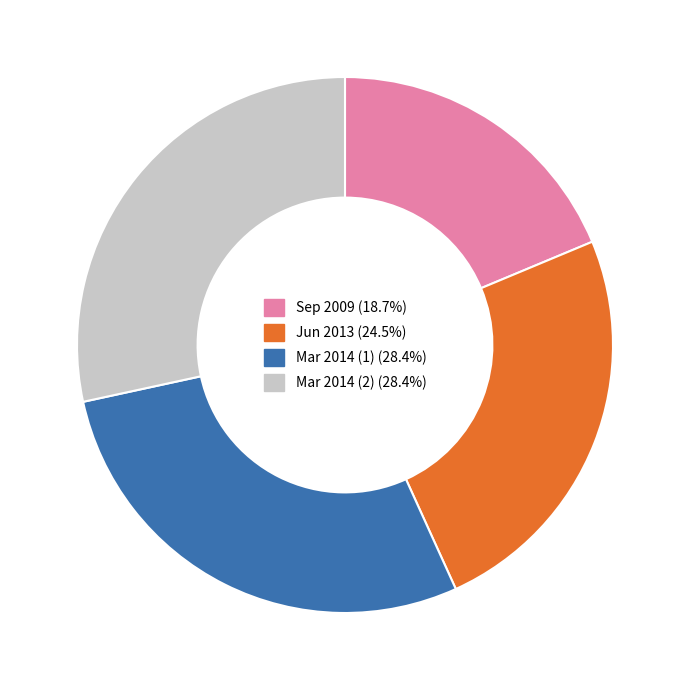

How many segments does this pie chart have?

4